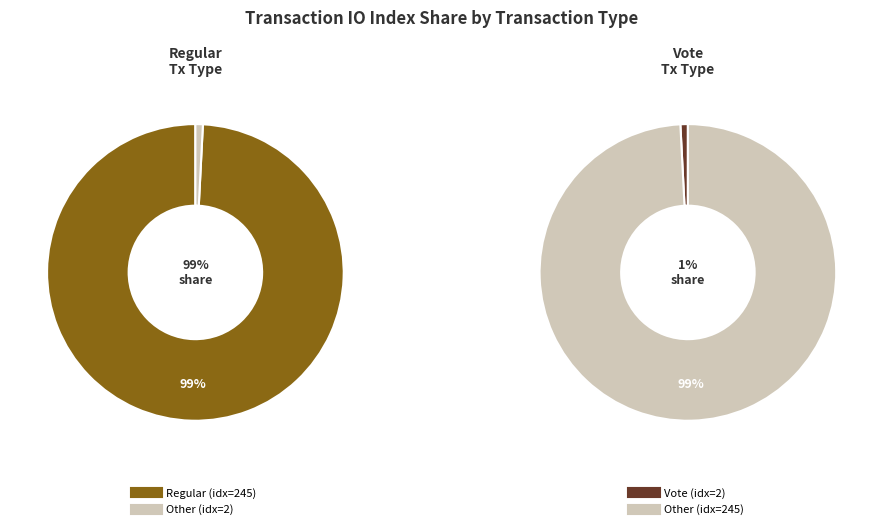

Which category has the biggest portion of the pie?

io_index_245